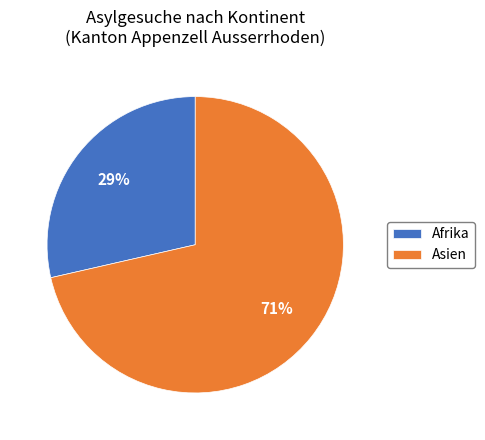

Is there a majority slice in this chart?

Yes